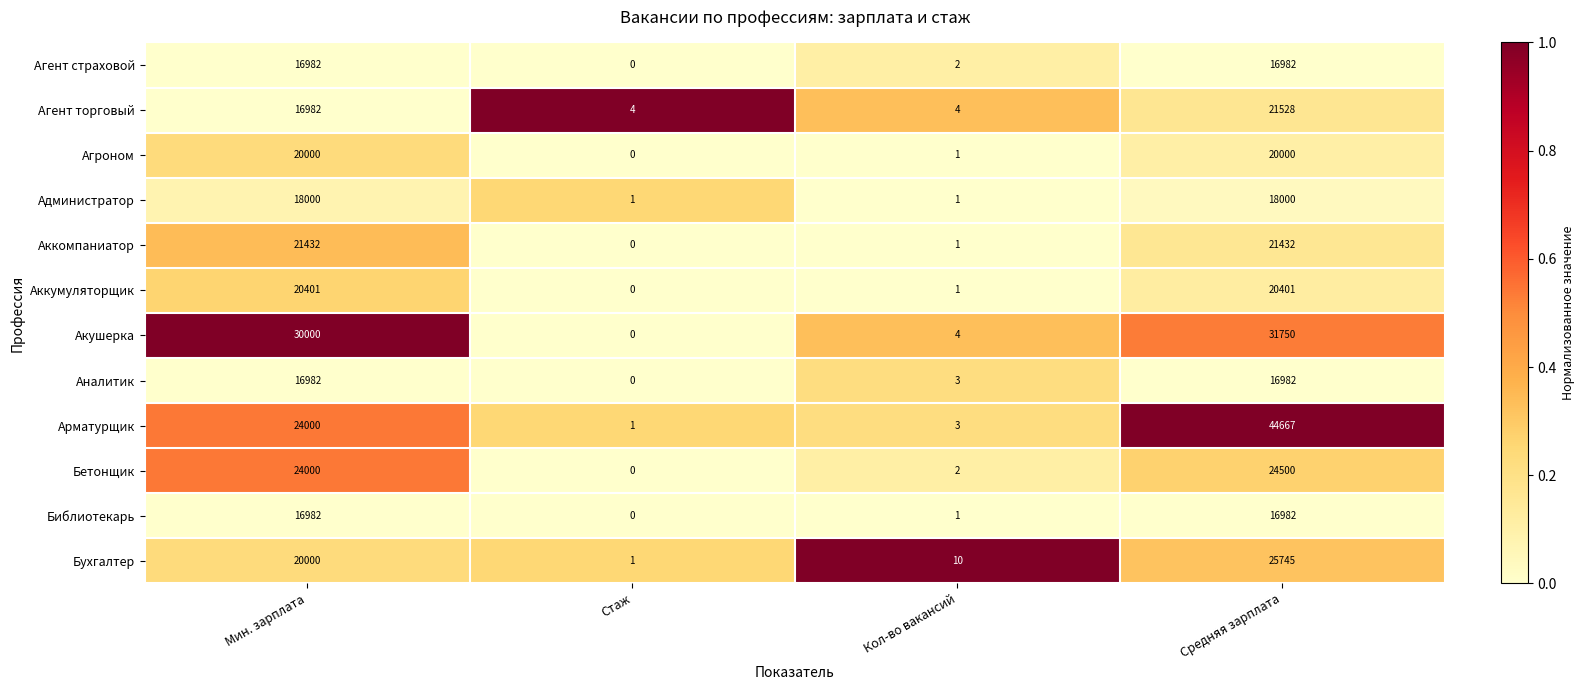

Which series has the largest total across all categories?

Арматурщик